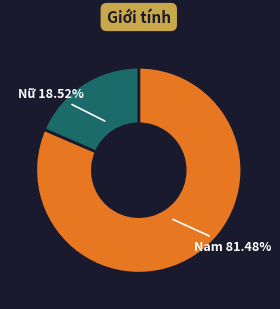

What percentage is the Nam slice, to the nearest percent?

81%